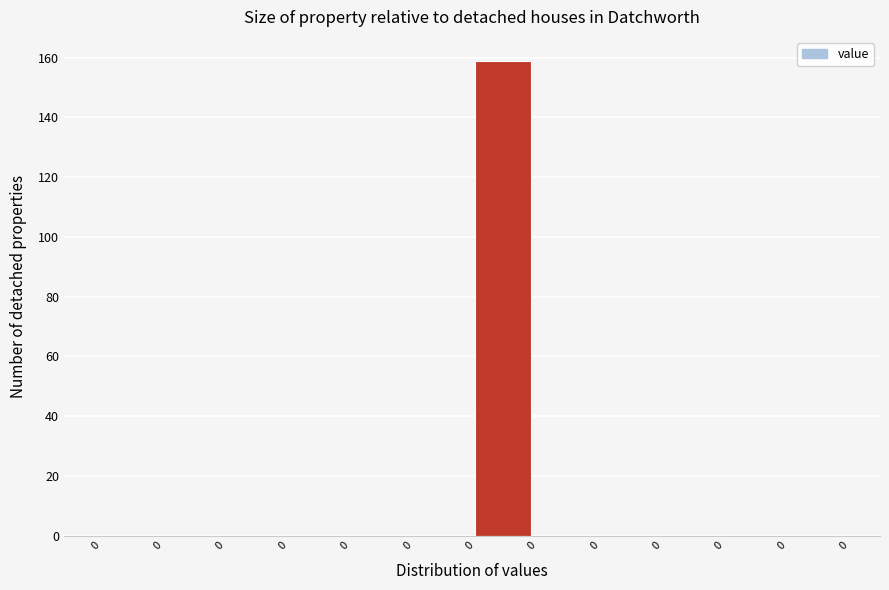

Are the bars horizontal?

No